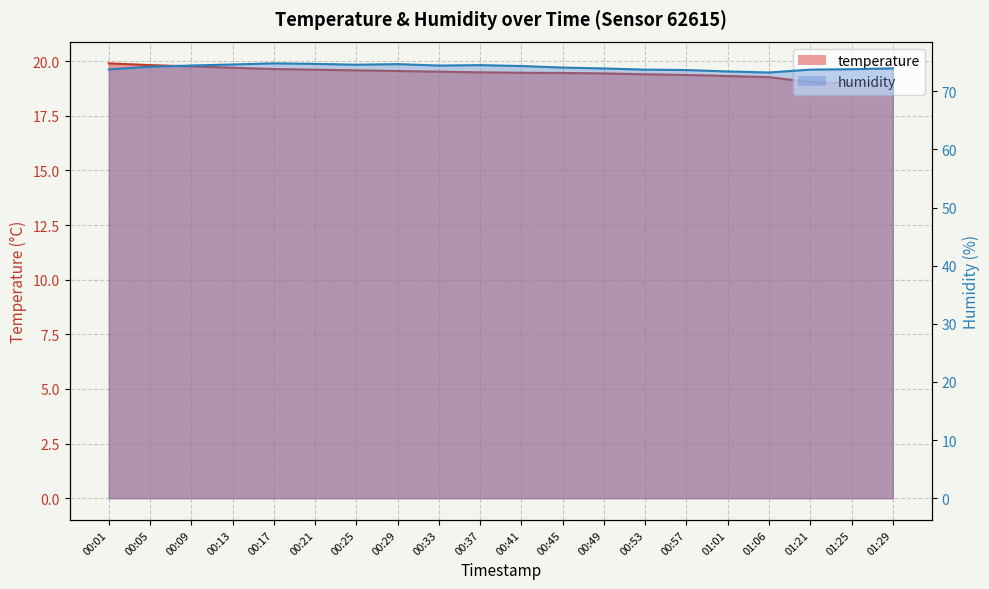

Is it true that temperature equals 19.3 at 01:06?

True